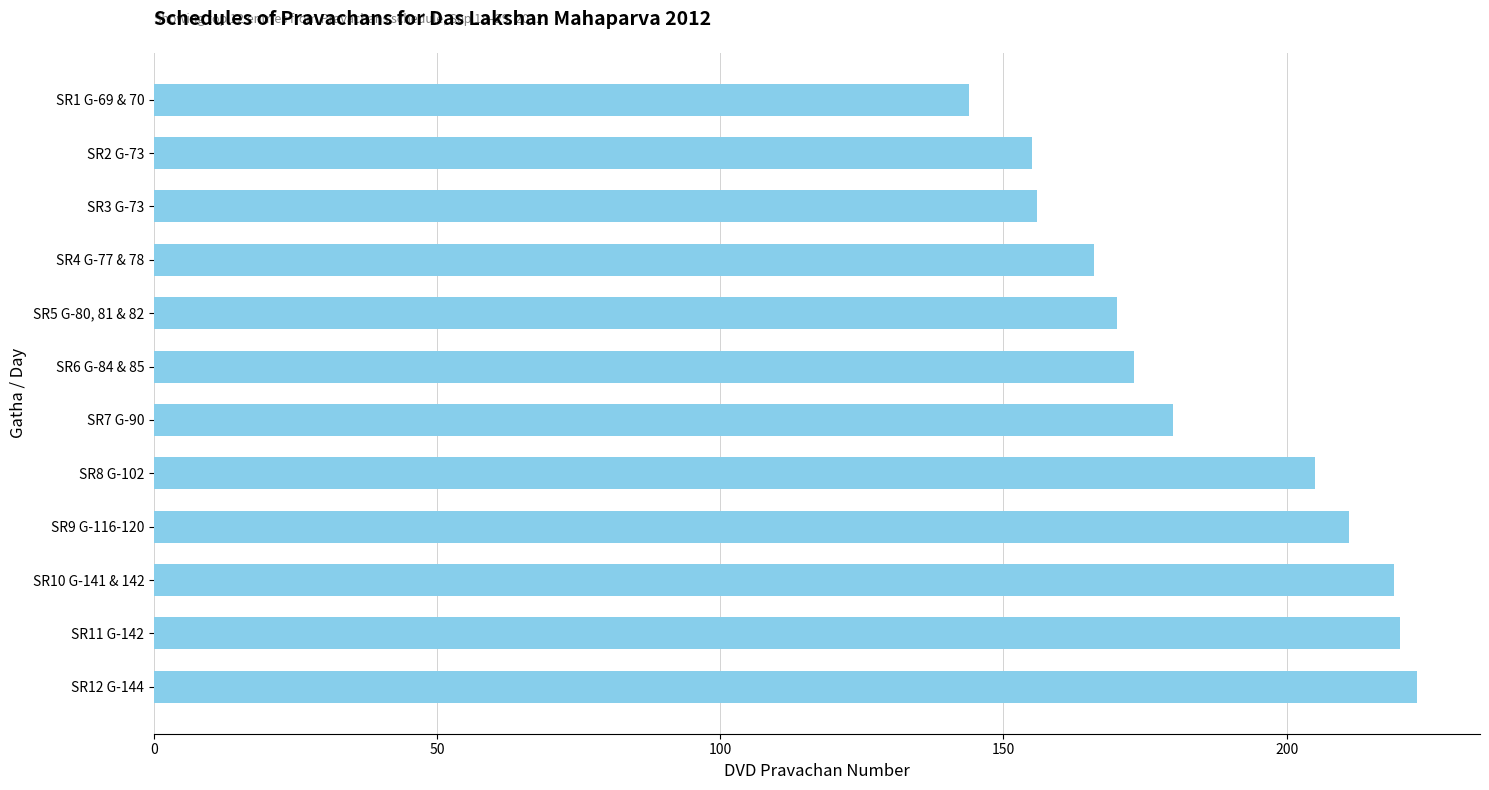

At which label is the value closest to 183?

SR7 G-90